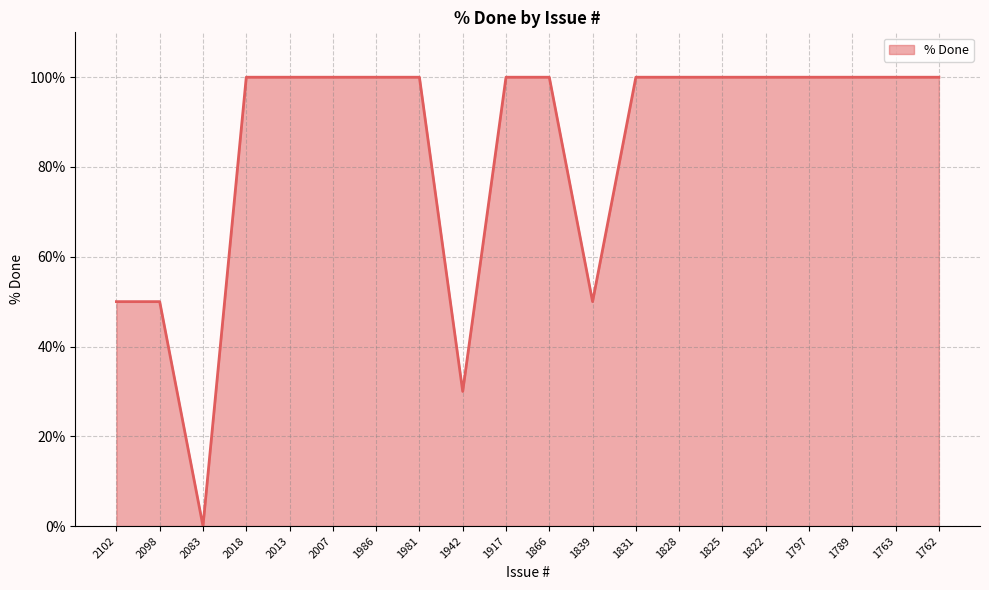

True or false: the data shows 100 at 1789.

True